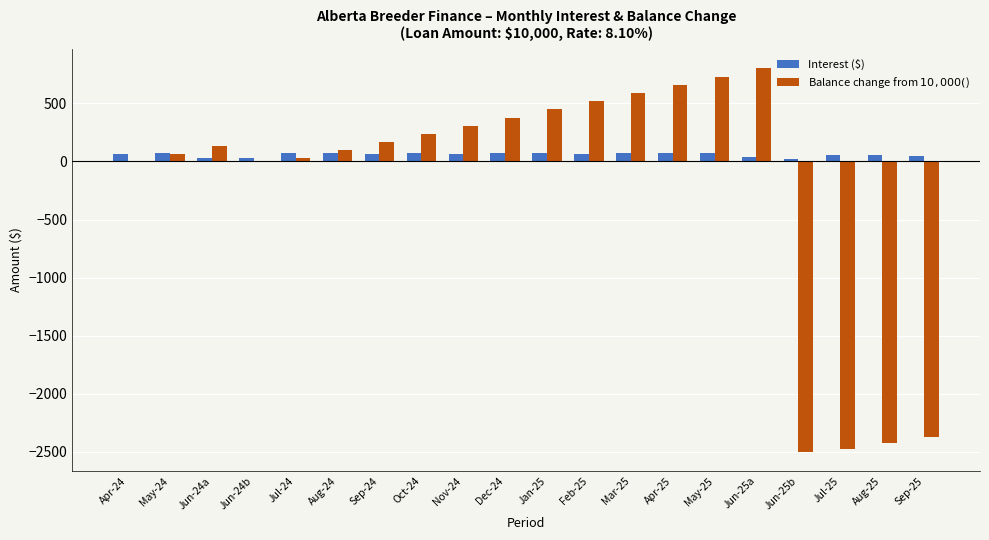

At which label does Interest ($) first exceed 68?

May-24